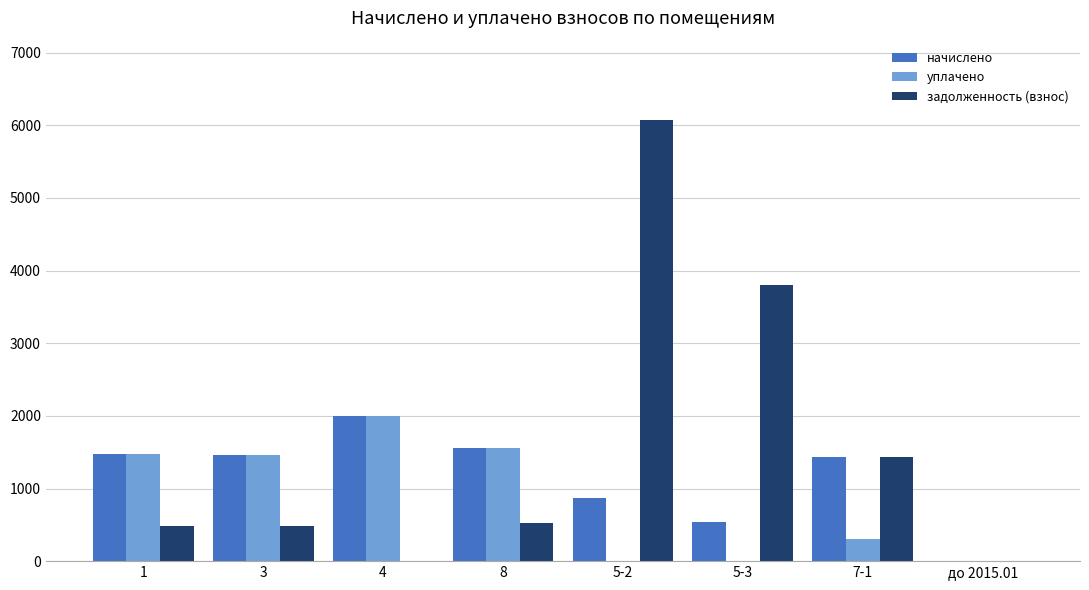

What is the greatest value displayed?

6073.0